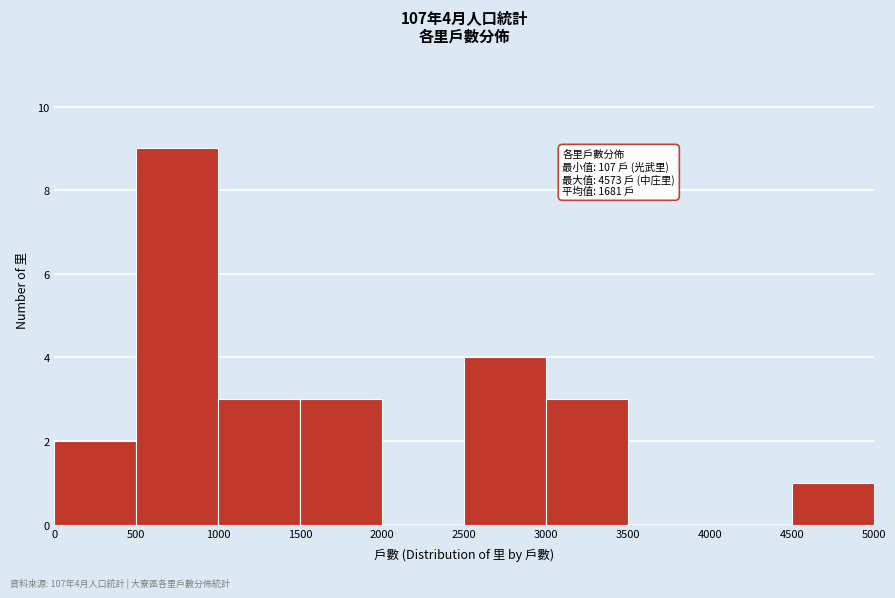

Which range on the x-axis has the tallest bar?

500 to 1000